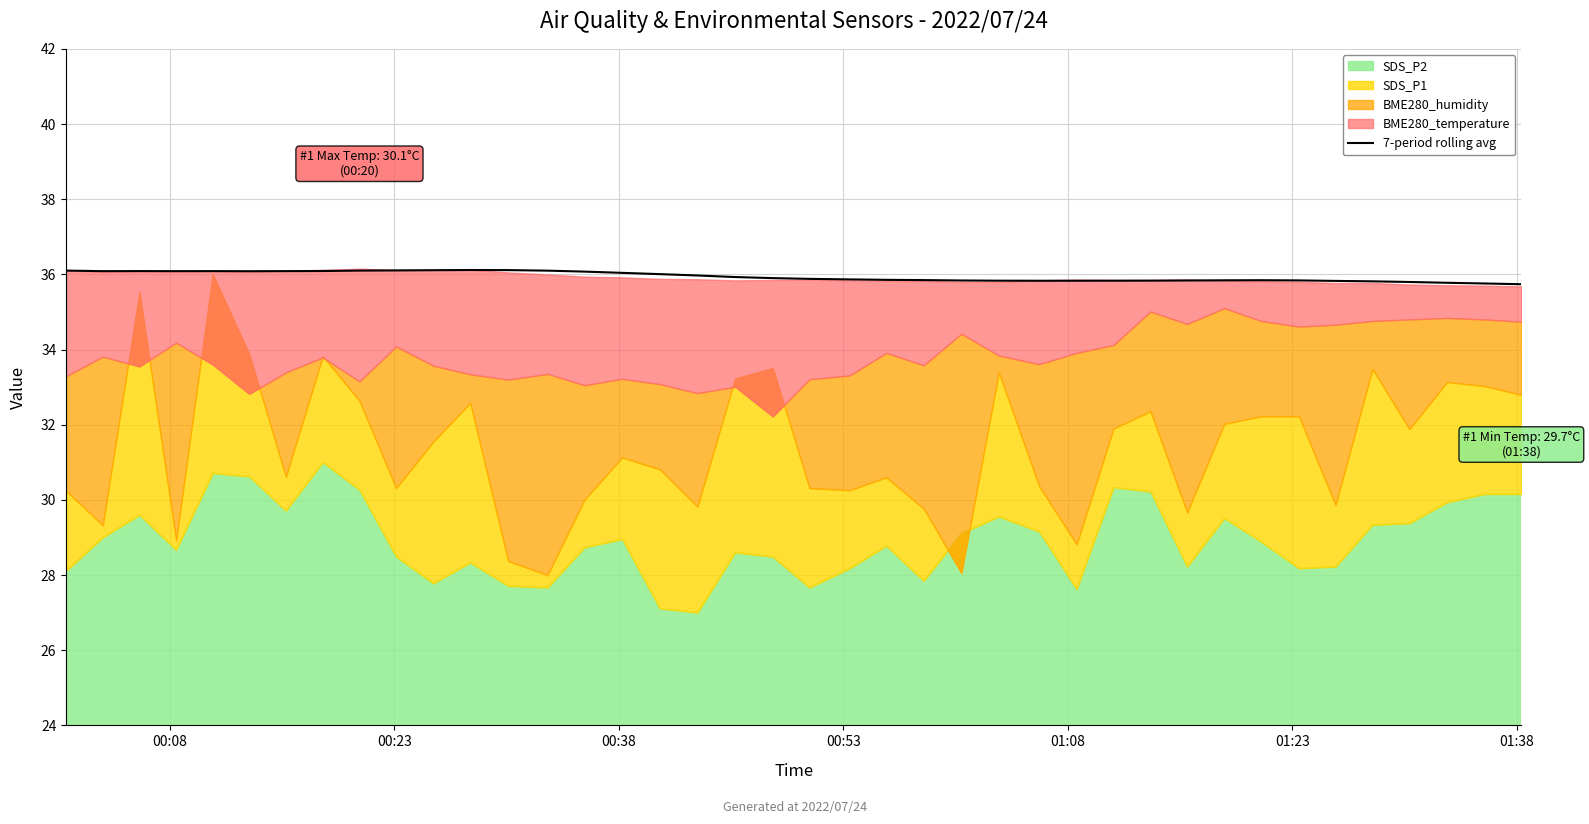

What is the highest value of the 7-period rolling avg series?

36.1